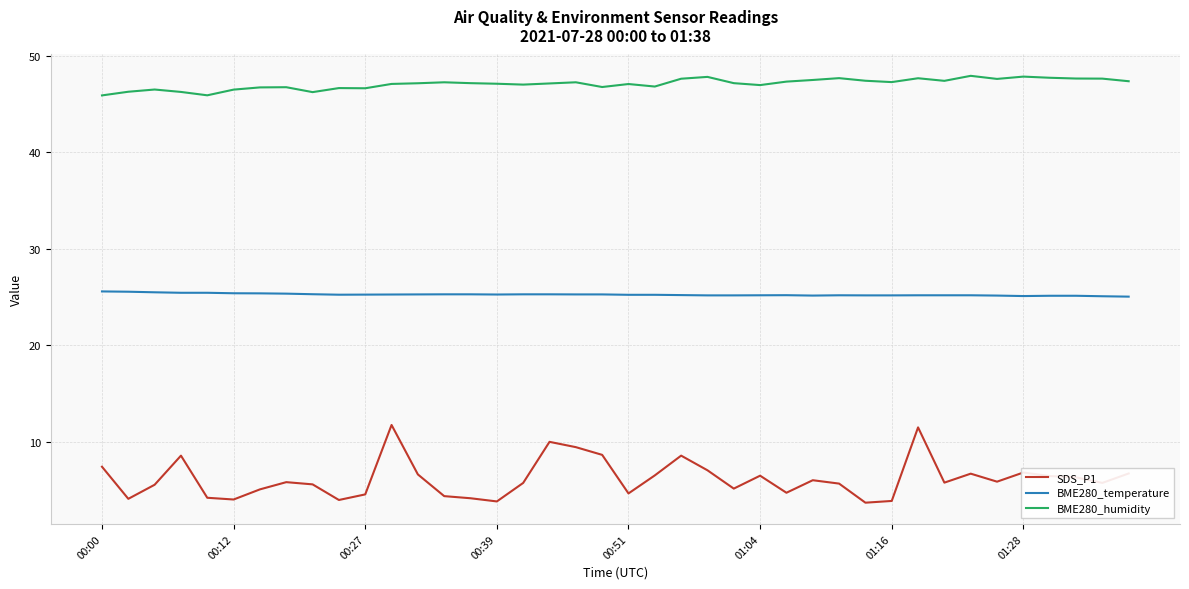

Does the chart display data point markers on the line(s)?

No